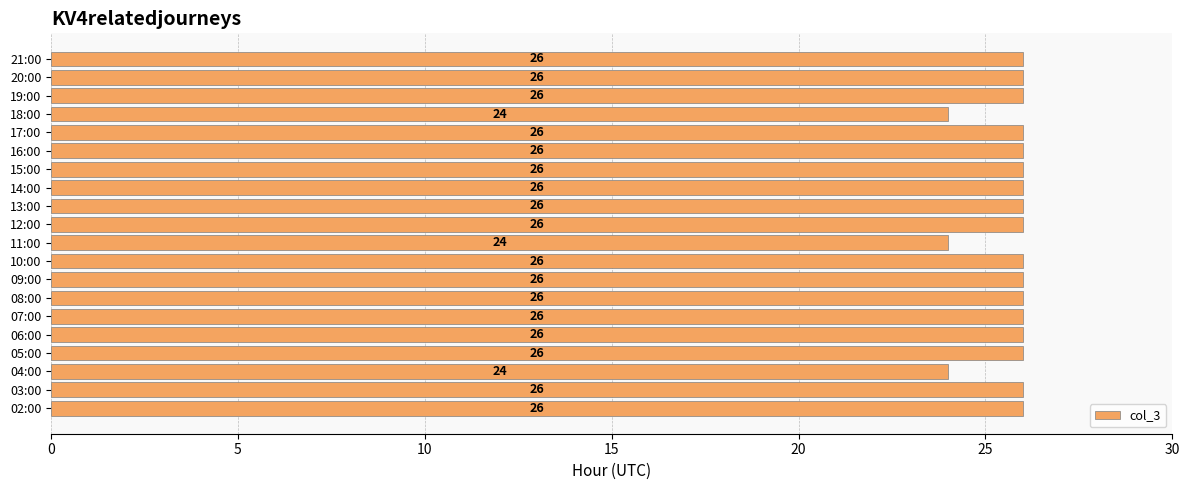

True or false: the data shows 26 at 19:00.

True